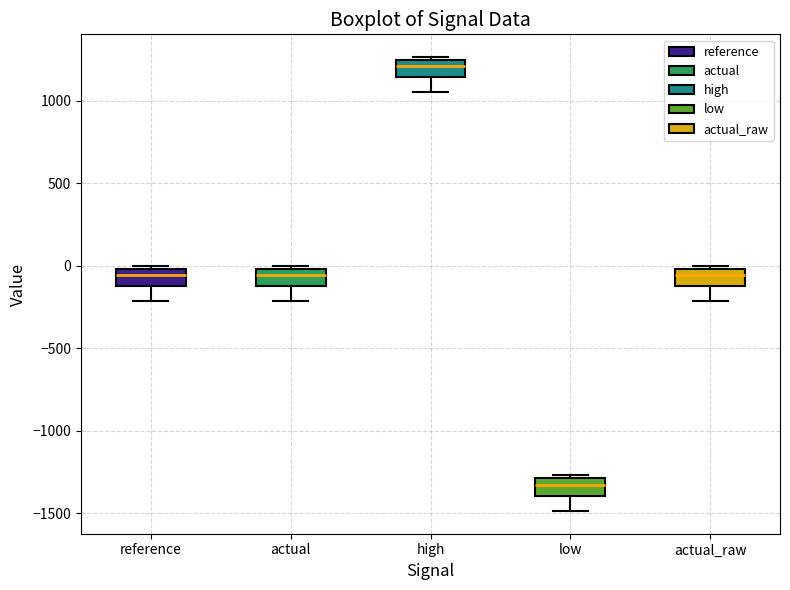

Which box's median line is the lowest?

low